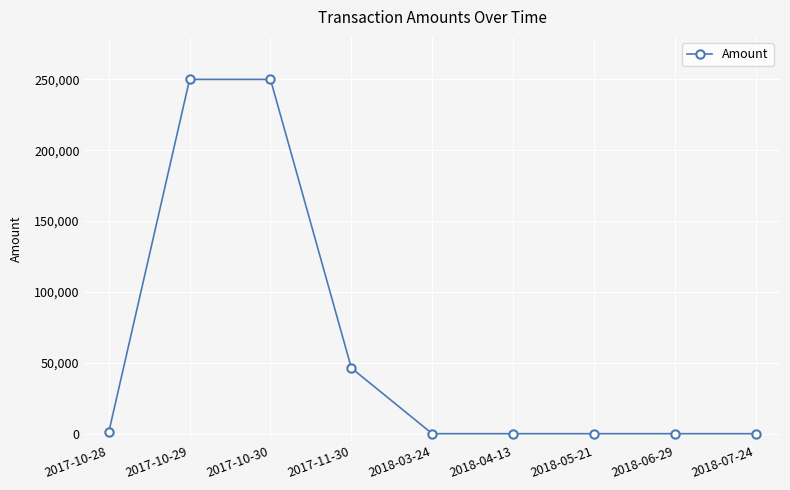

What is the average value?

60817